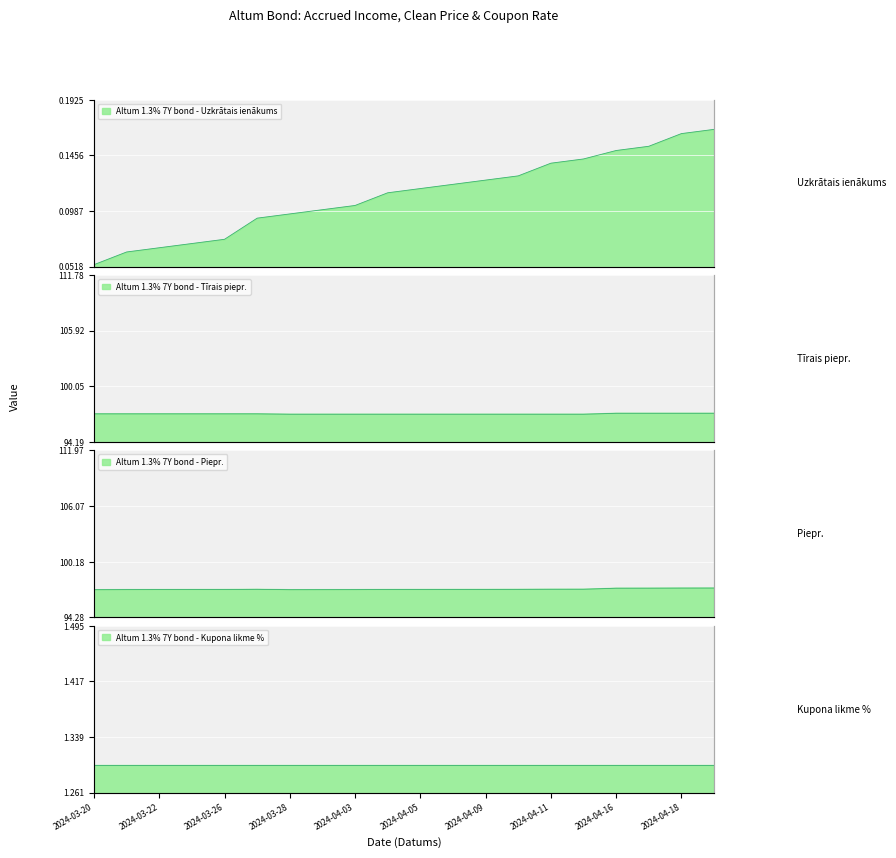

True or false: Altum 1.3% 7Y bond - Piepr. has a value of 129.7 at 2024-04-02.

False